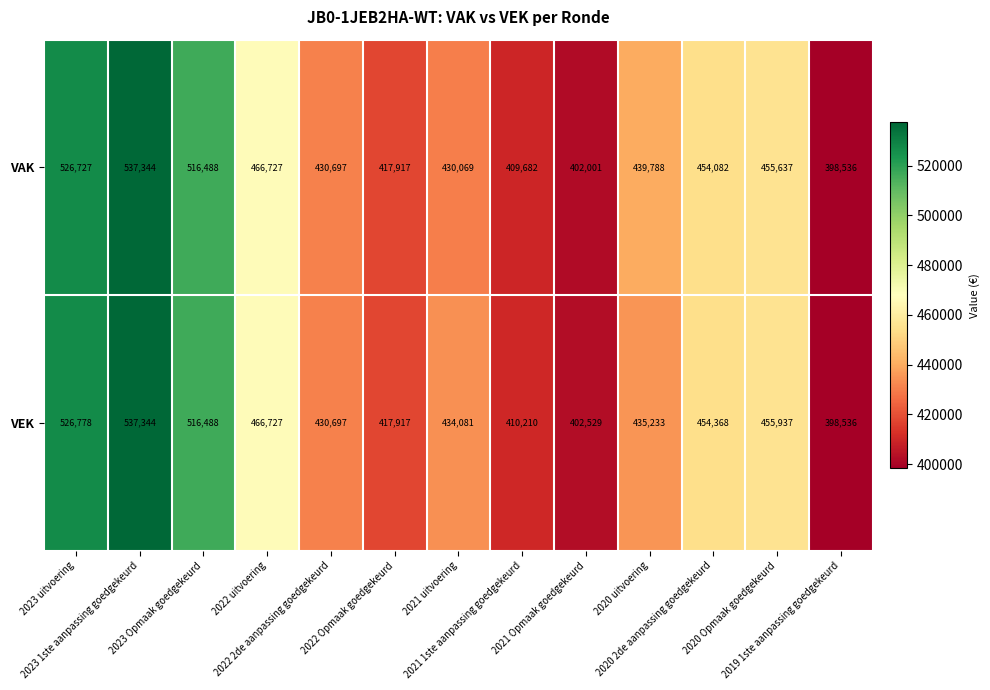

What is the difference between the maximum and second lowest values in the VEK series?

134815